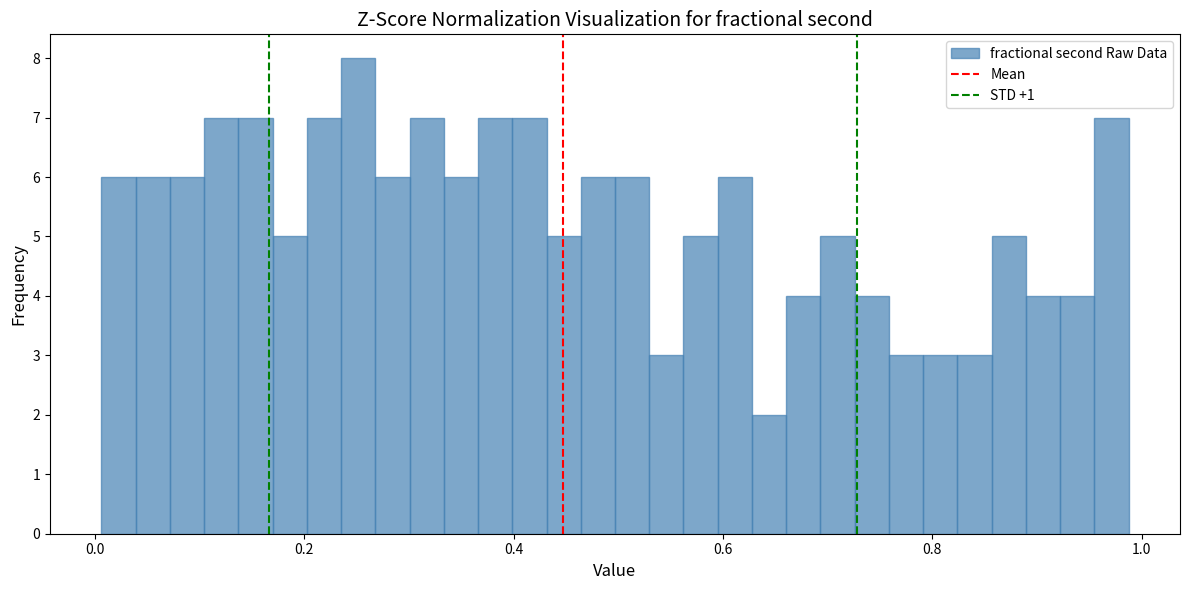

Read against the x-axis, roughly where is the centre of the tallest bar?

0.26